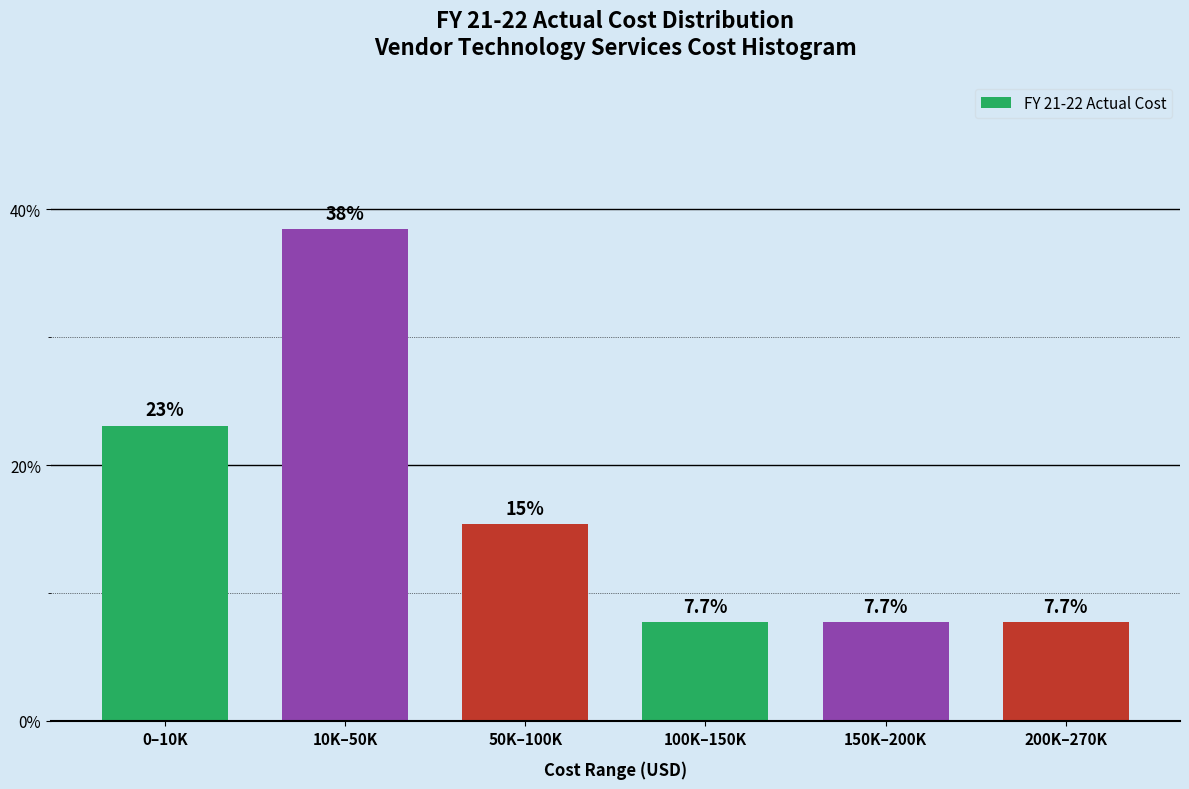

Reading right to left, extract all data points from this chart.

7.7	7.7	7.7	15.4	38.5	23.1